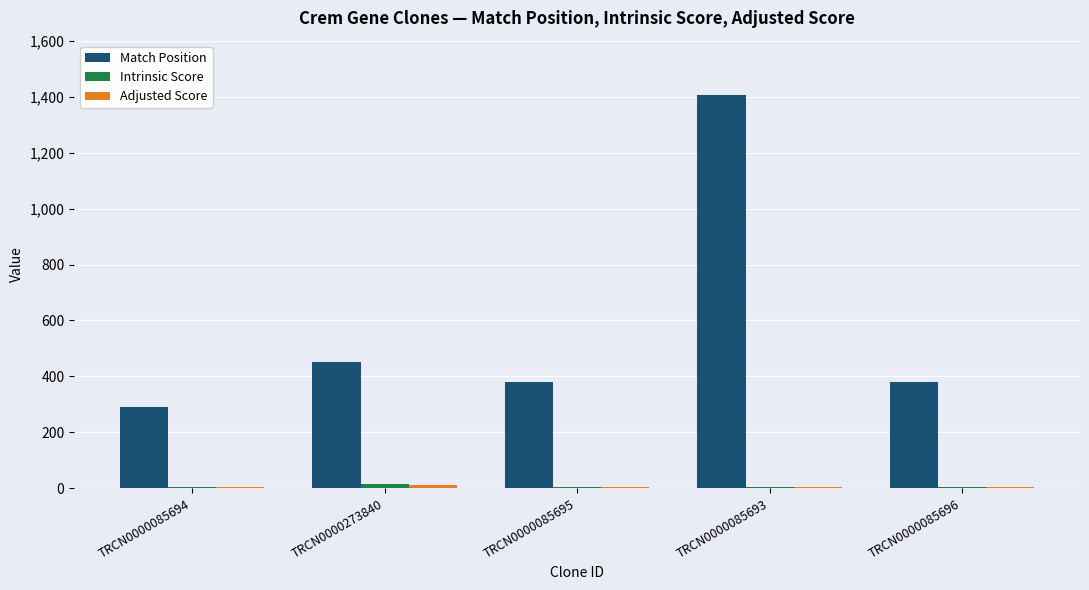

At which label does Match Position reach its peak?

TRCN0000085693